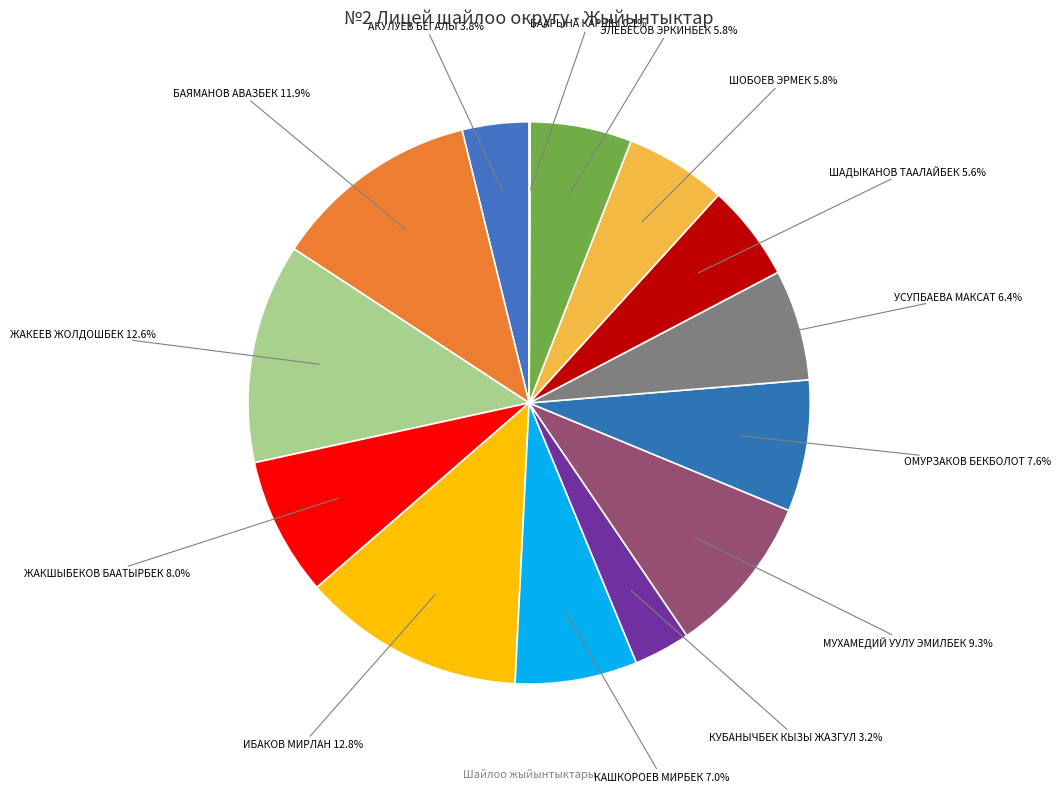

To the nearest percent, what is the average slice percentage?

7%